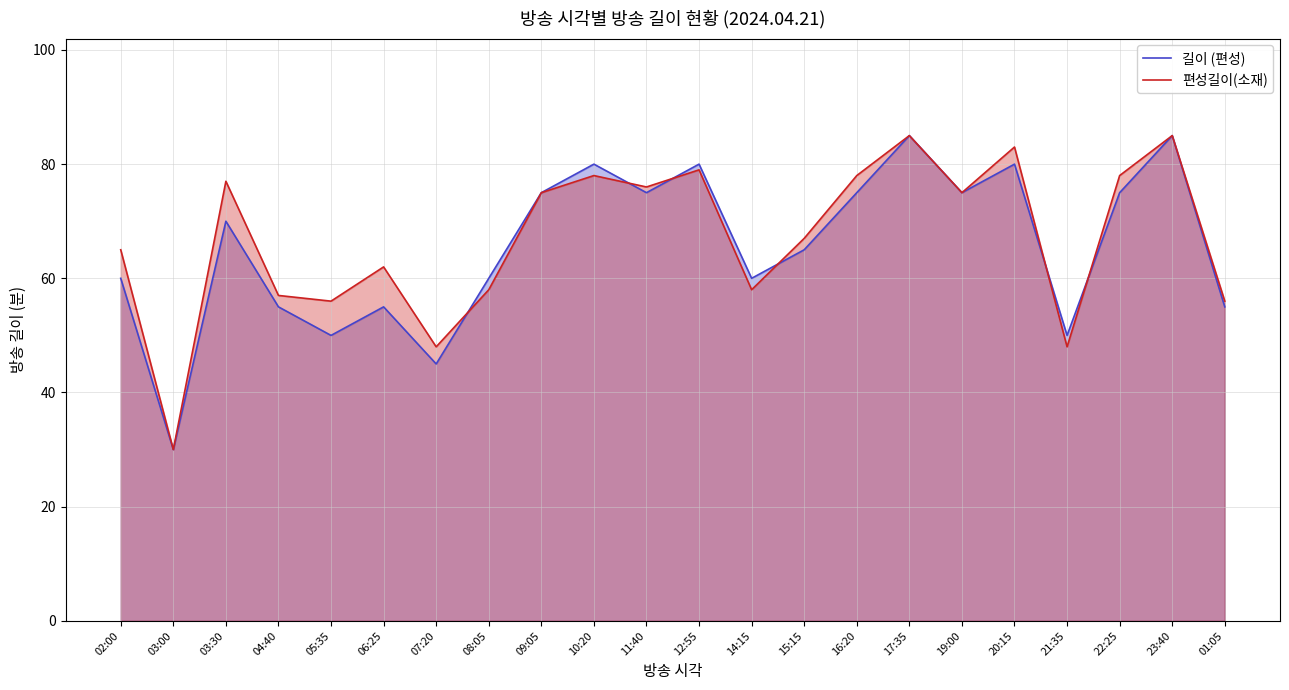

At how many categories does at least one series exceed 72?

11